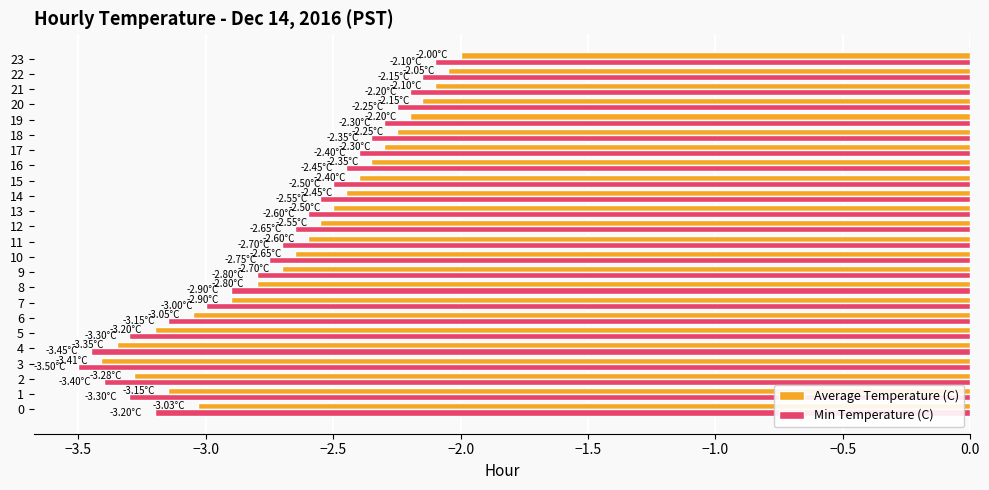

True or false: Min Temperature (C) has a value of -2.4 at 18.

True